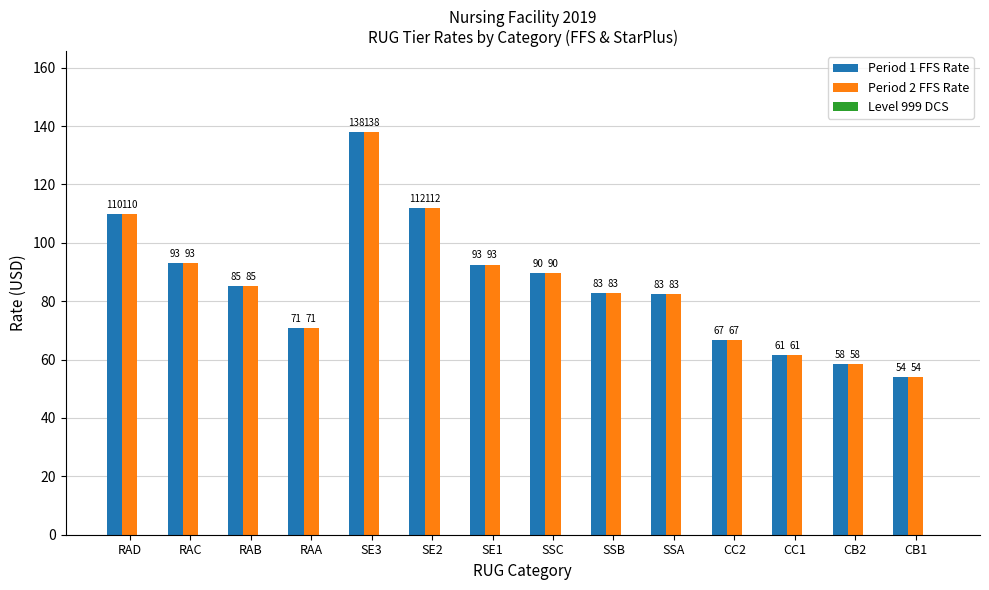

Where does the Period 1 FFS Rate series first go above 85?

RAD